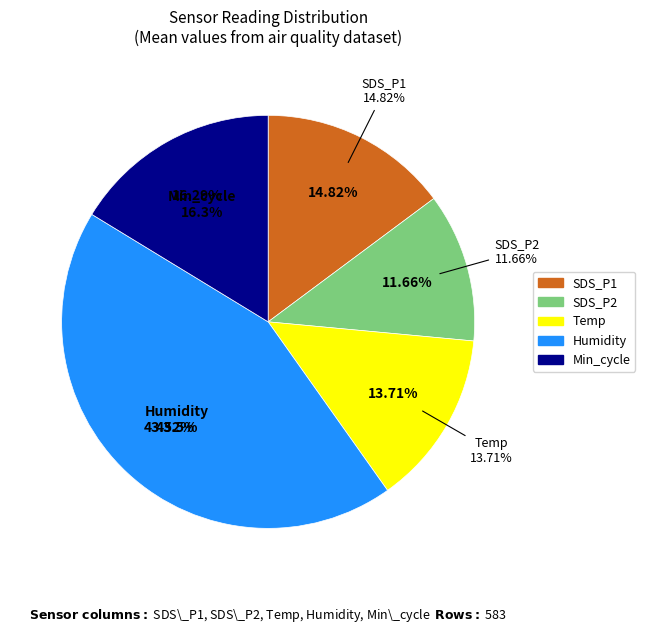

Between Humidity and Min_cycle, which is larger?

Humidity